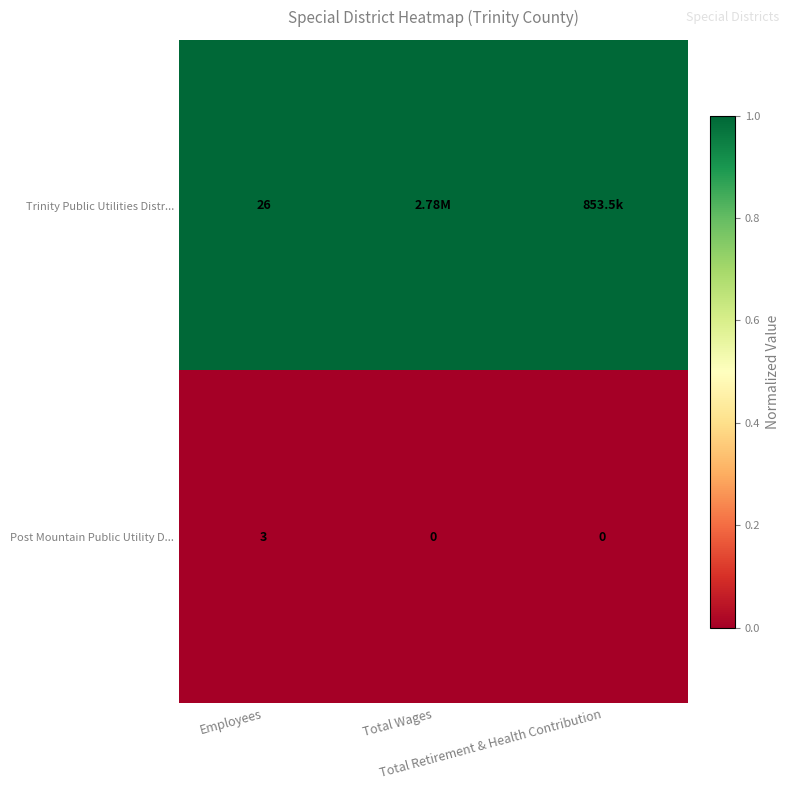

What is the difference between the maximum and minimum values in the Post Mountain Public Utility D... series?

3